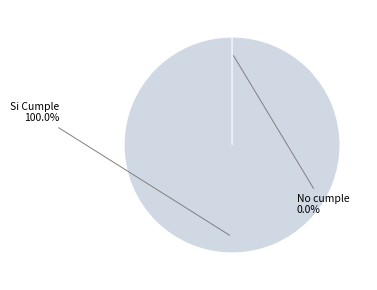

Which has a higher value, Si Cumple or No cumple?

Si Cumple